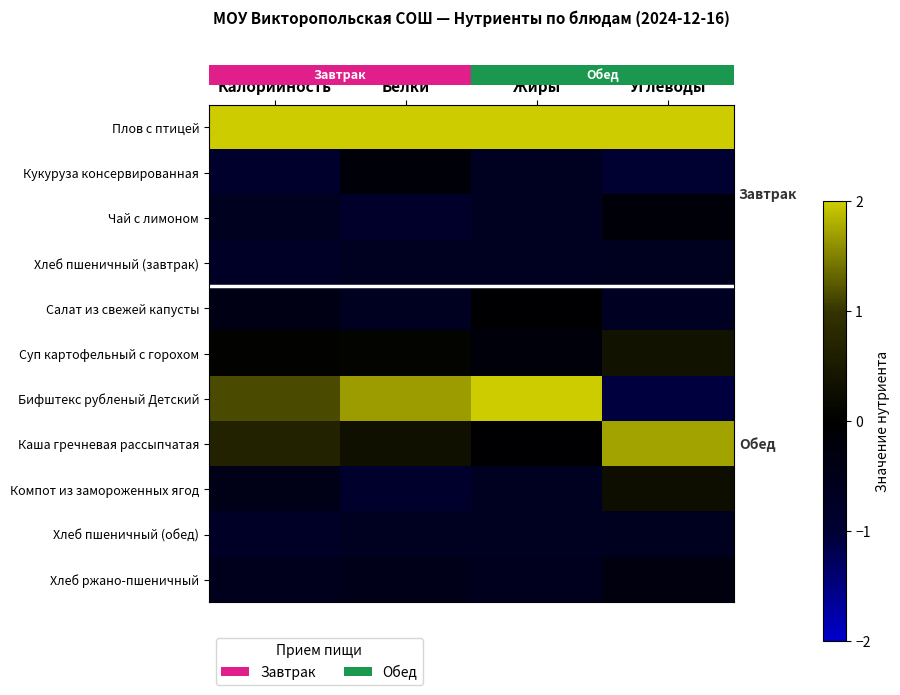

What is the difference between the highest and lowest values at Жиры?

2.8